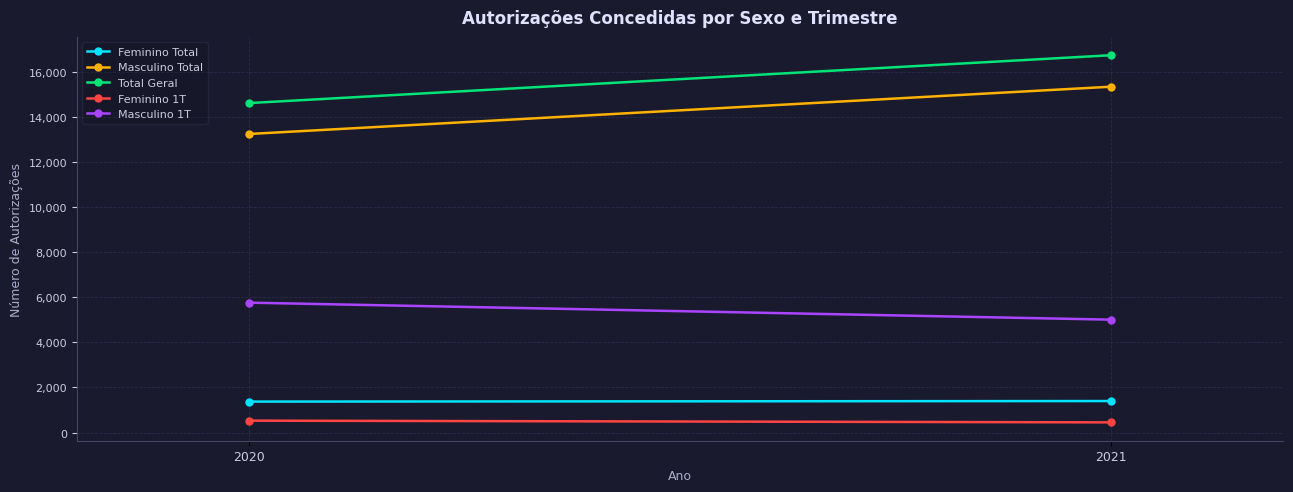

At which label does Feminino 1T reach its peak?

2020